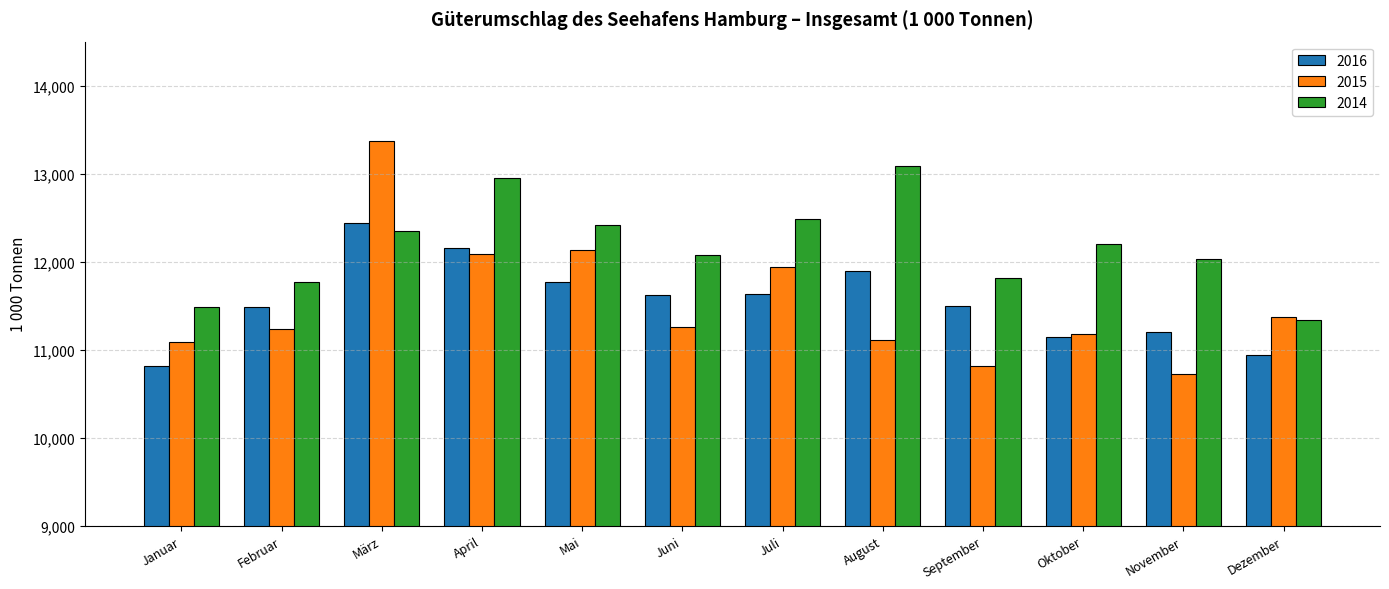

What is the label of the 8th bar from the right?

Mai